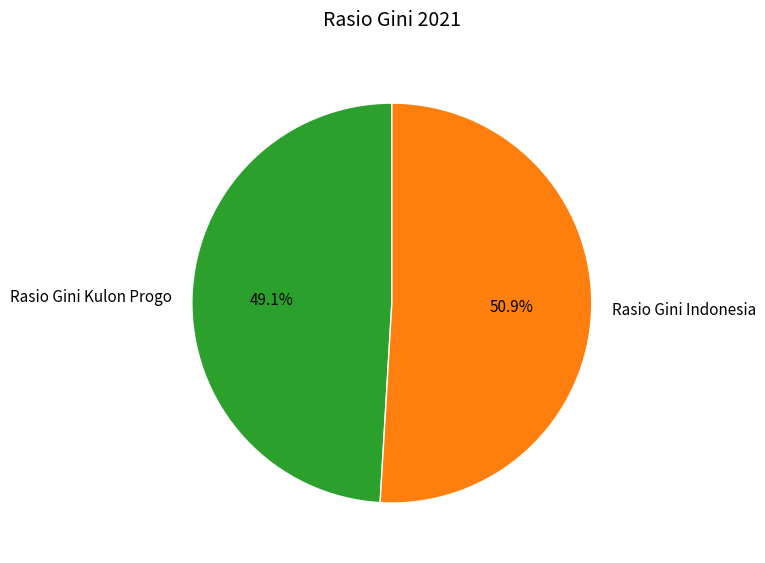

Is it true that Rasio Gini Indonesia is 39% of the pie?

False